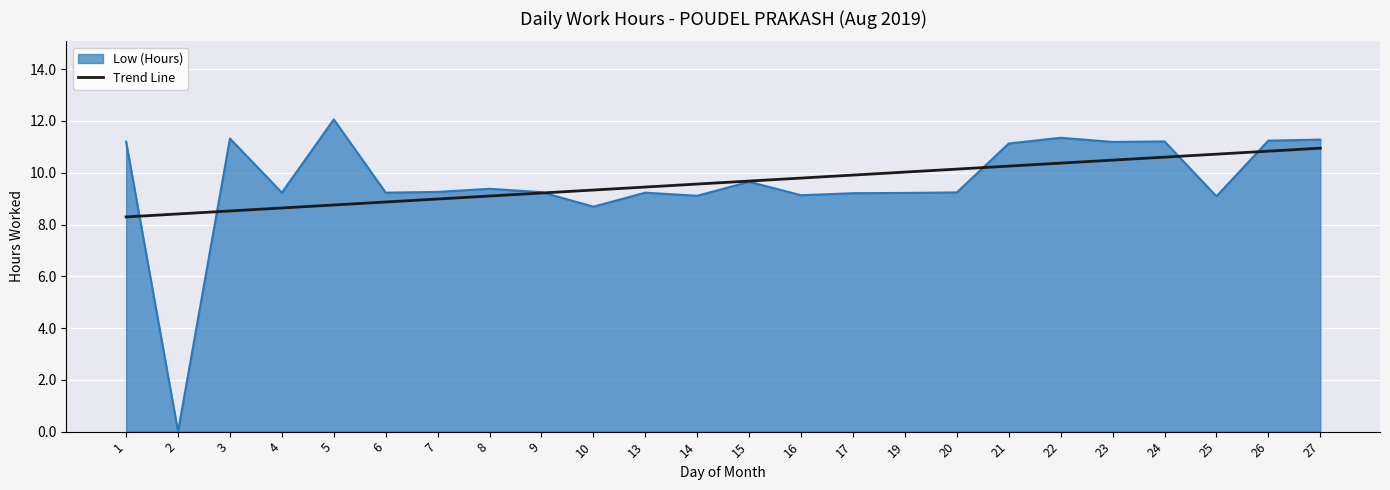

Is it true that Low (Hours) equals 9.2 at 13?

True